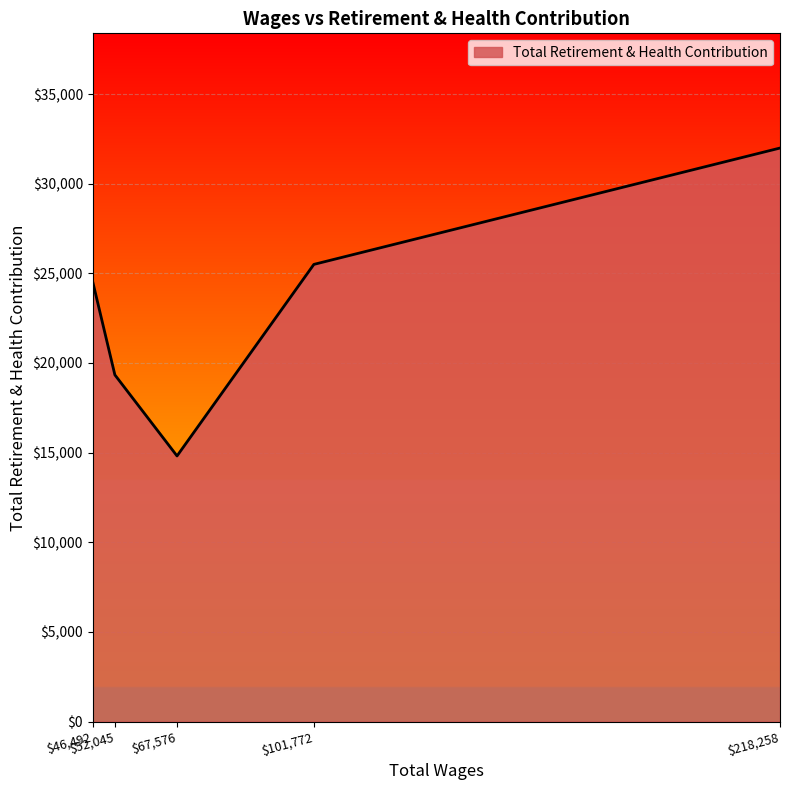

True or false: the data has more than 0 interior local peaks.

False